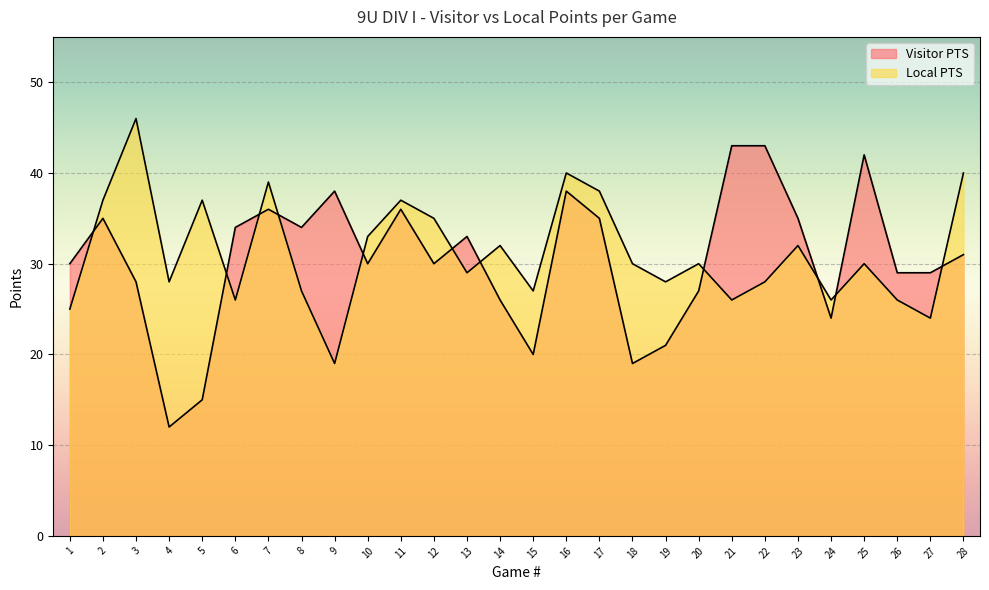

What are all the series names shown in the legend?

Visitor PTS, Local PTS